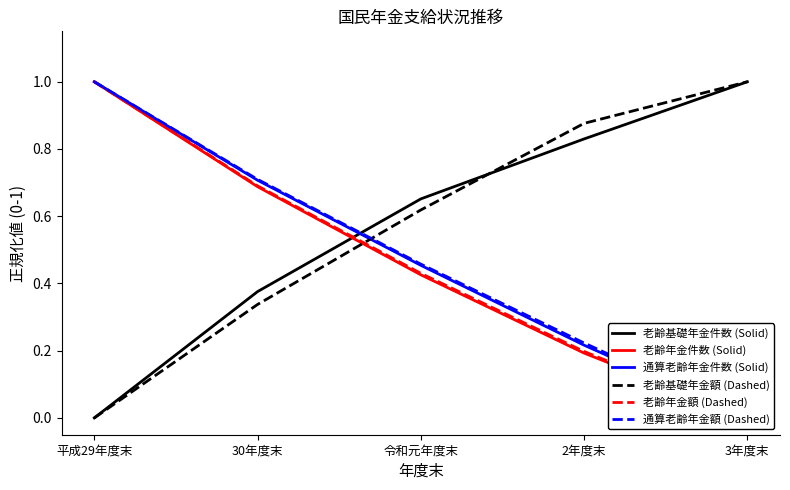

Which category has the lowest value in the 老齢基礎年金件数 (Solid) series?

平成29年度末